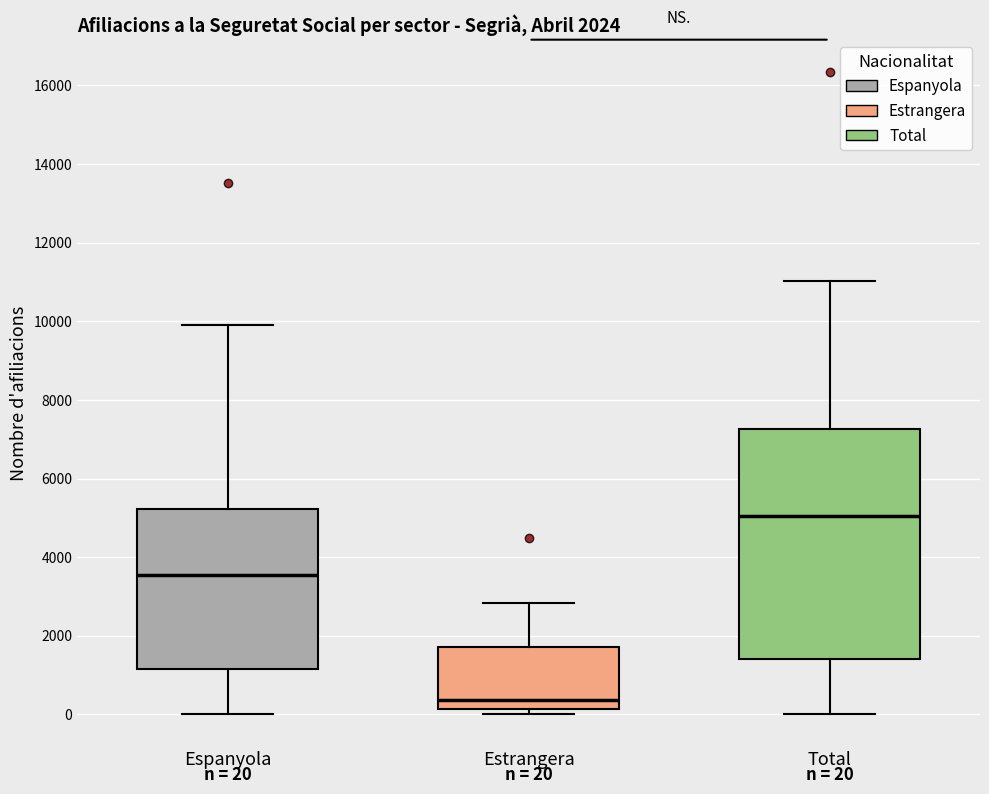

Which box's median line is the highest?

Total